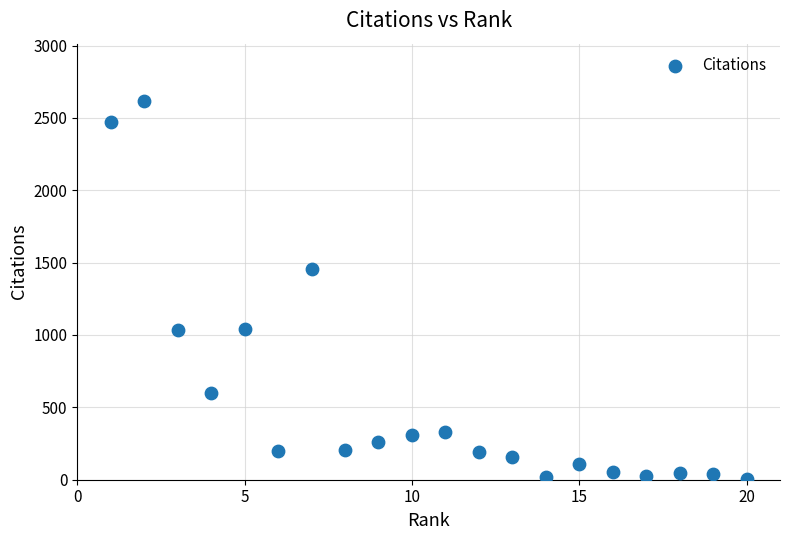

What is the range of Y values (max minus min)?

2618